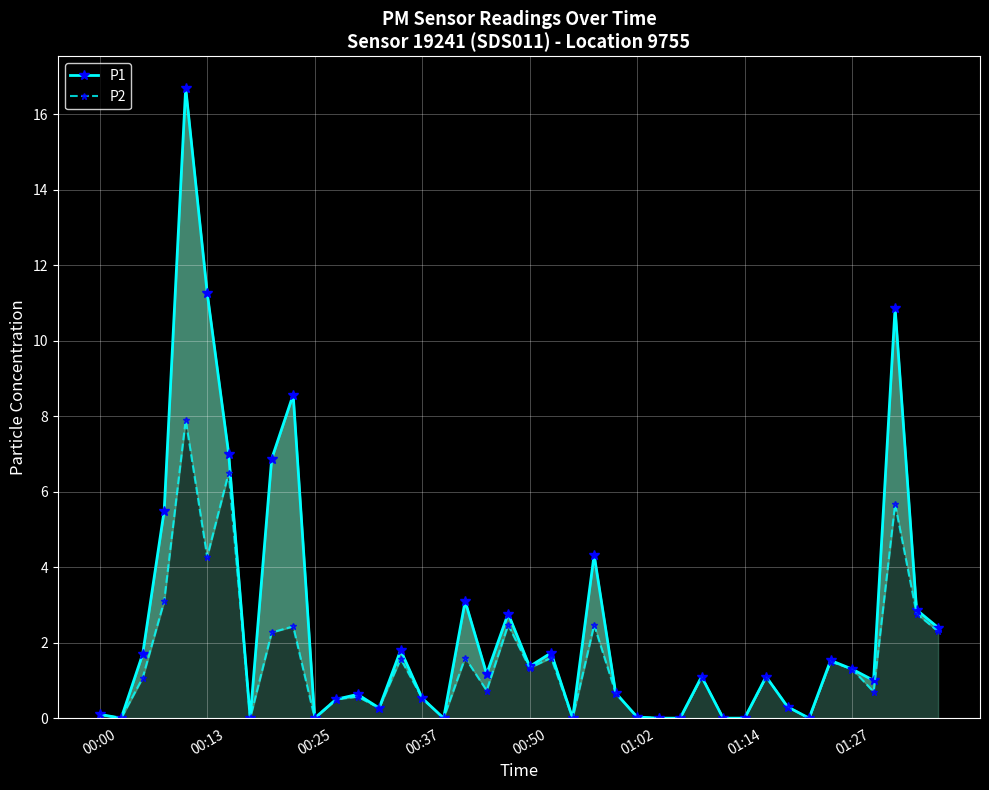

What is the sum of all P2 values?

58.7